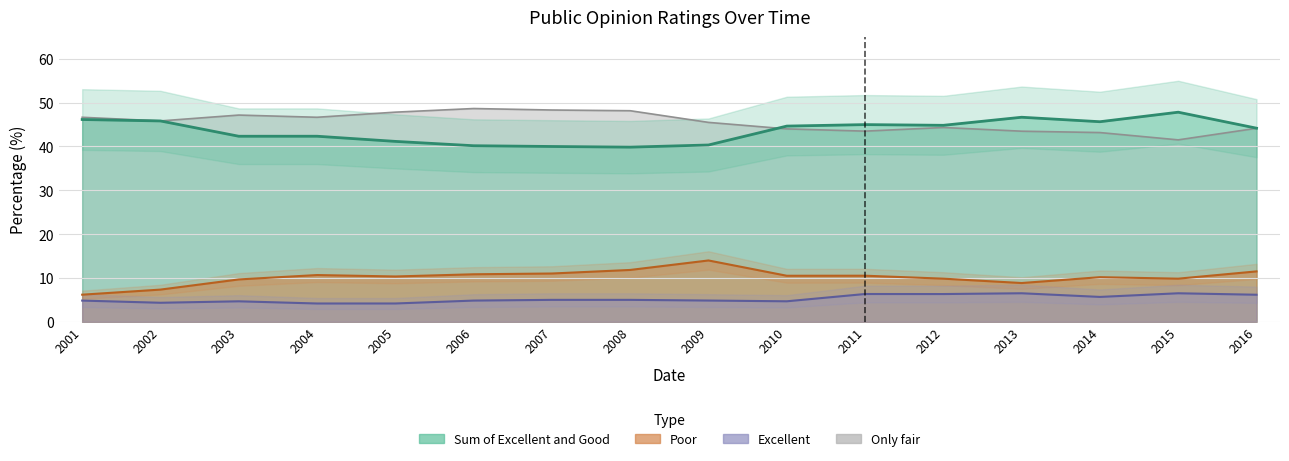

Where is the first local minimum for Poor?

2005